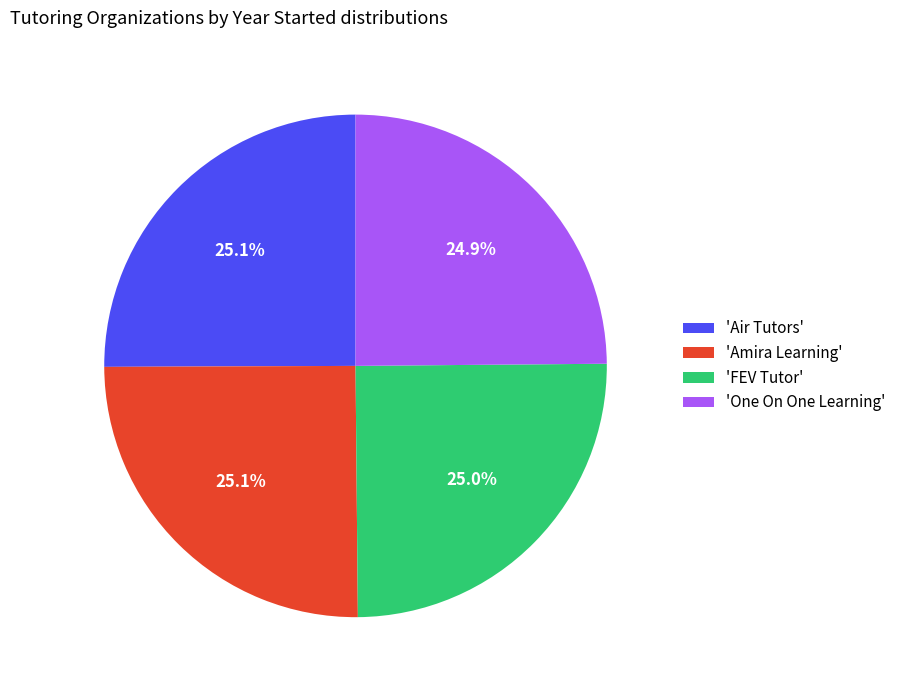

Count the number of slices in the pie.

4